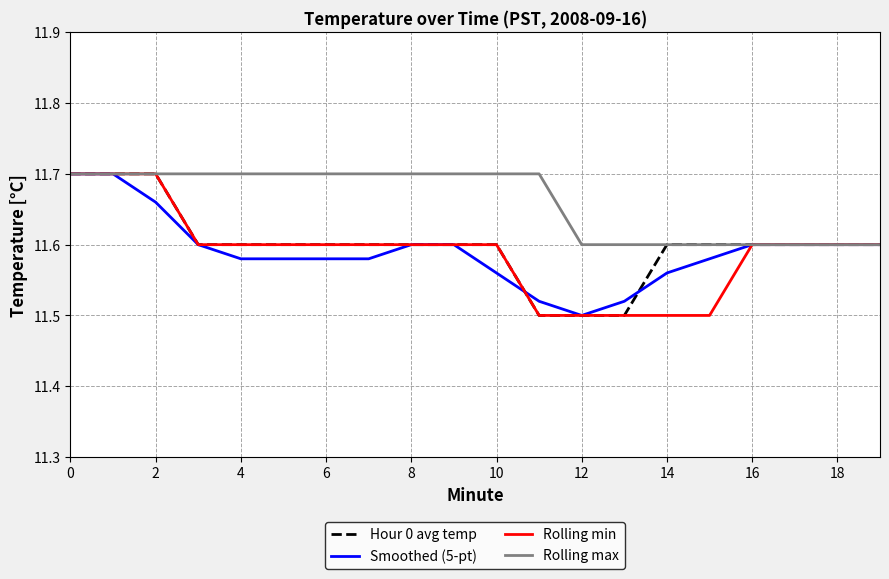

Which series has the largest total across all categories?

Rolling max